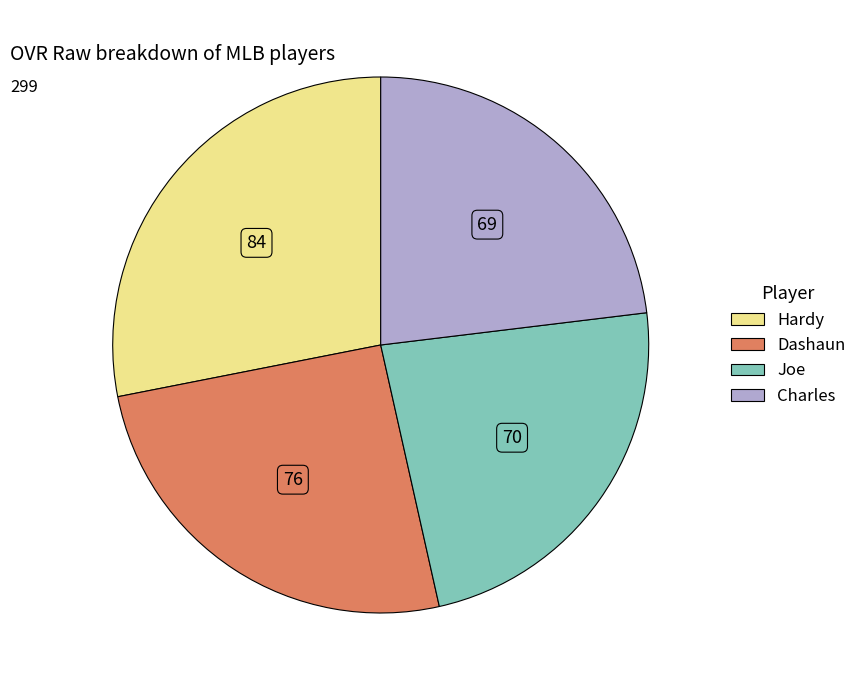

Is Dashaun the majority of the pie?

No